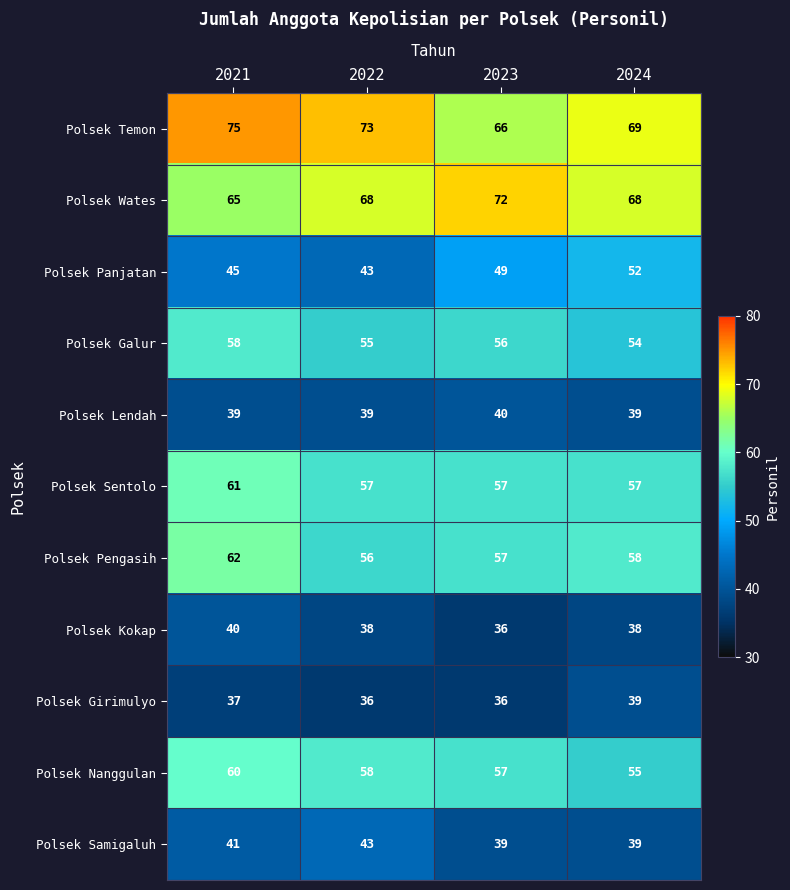

Where is Polsek Panjatan nearest to the value 47?

2021